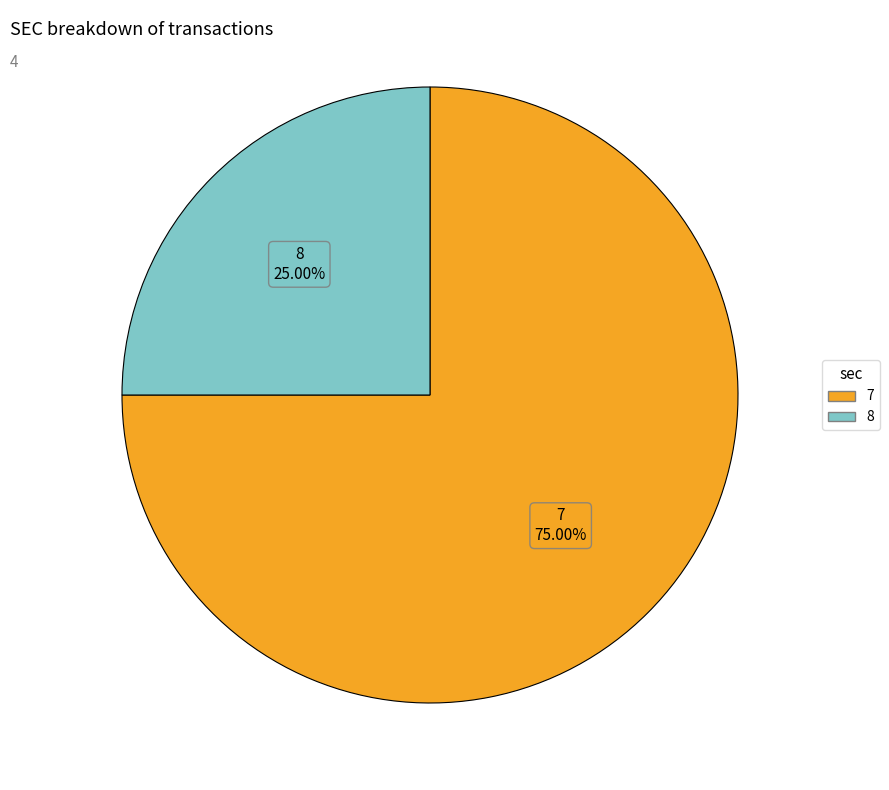

To the nearest percent, what is the combined percentage of 7 and 8?

100%